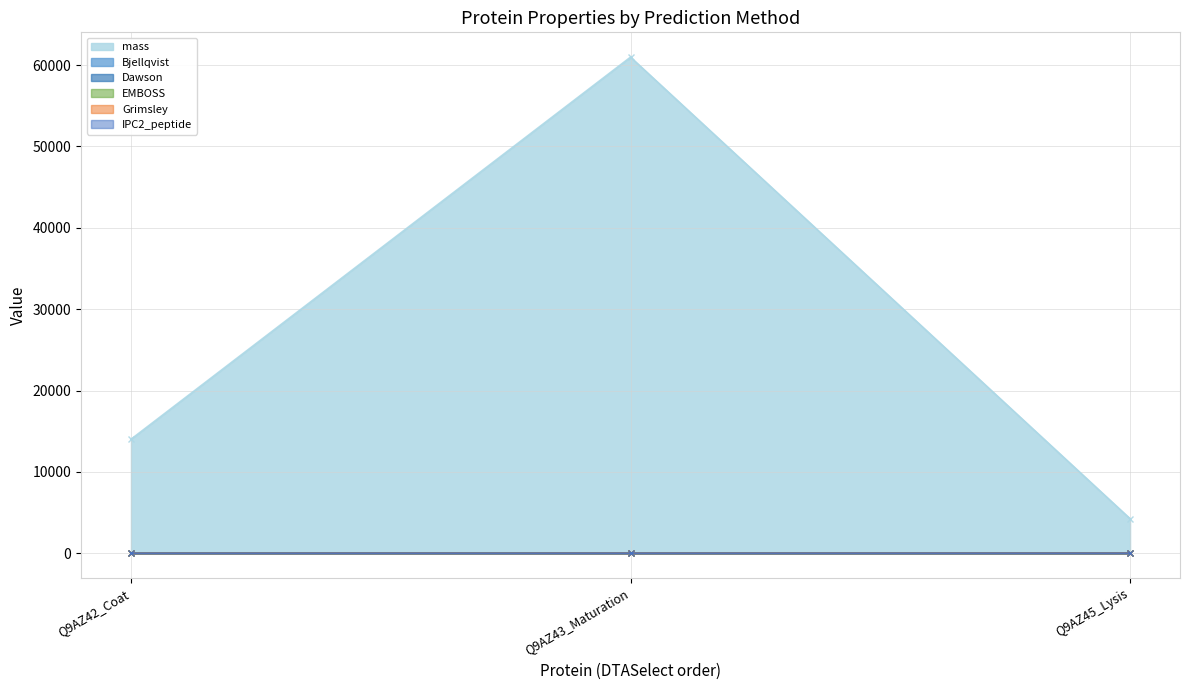

What is the label of the 3rd point from the right?

Q9AZ42_Coat